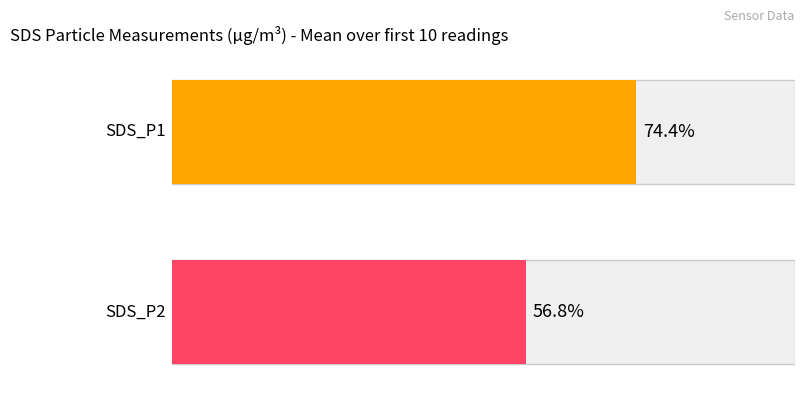

What are all the series names shown in the legend?

SDS_P1, SDS_P2